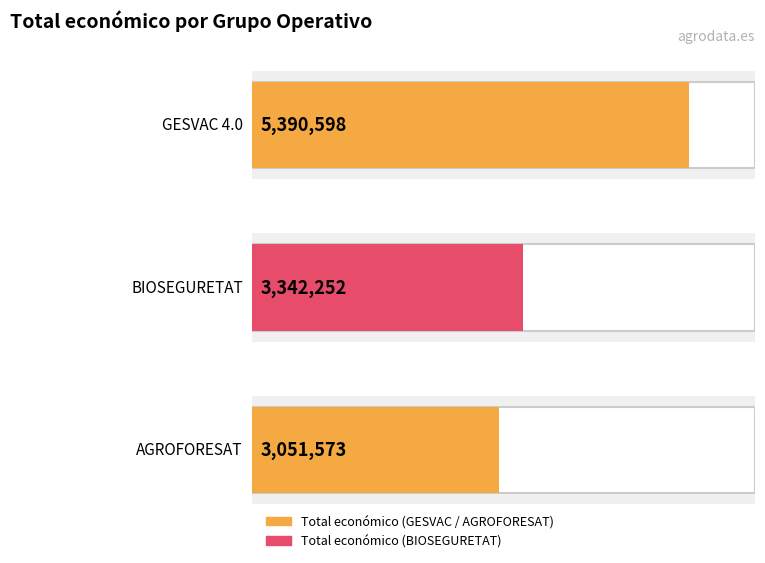

Is it true that the value at BIOSEGURETAT is 3342252?

True